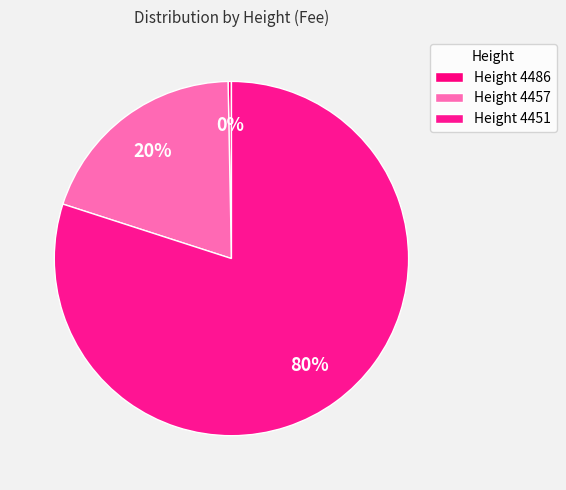

To the nearest percent, what is the difference between the largest and smallest slice percentages?

80%